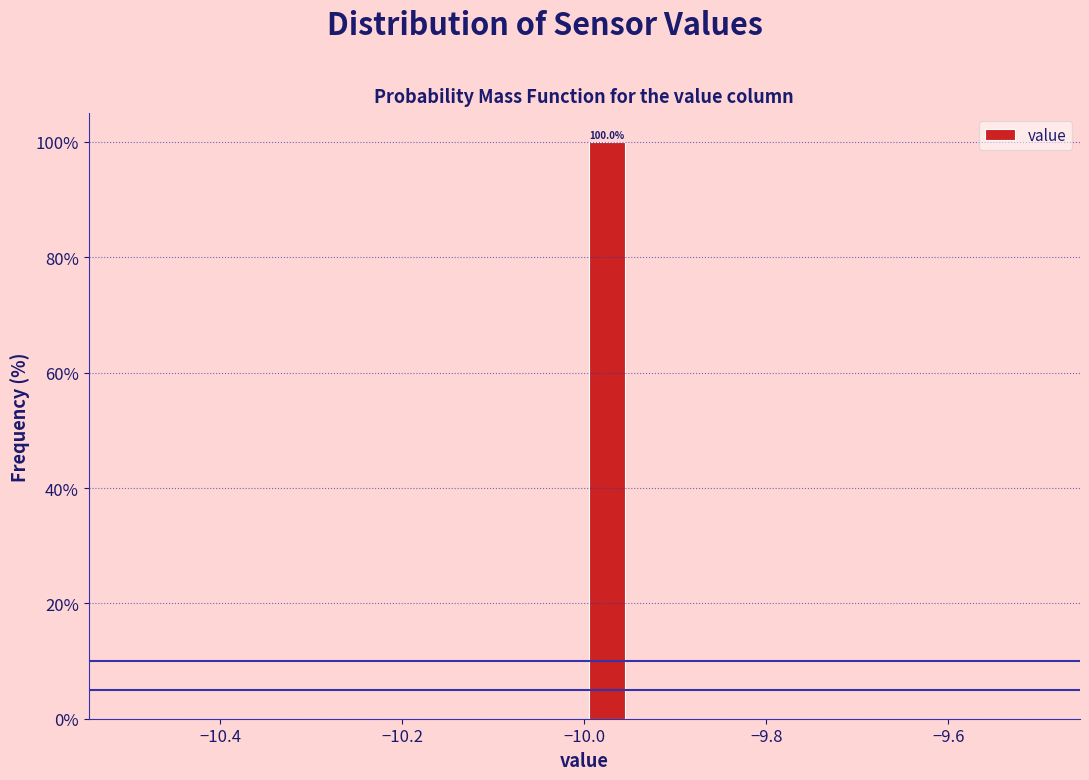

Around what value on the x-axis is the tallest bar? Give the approximate position of its centre, as read against the axis.

-9.98